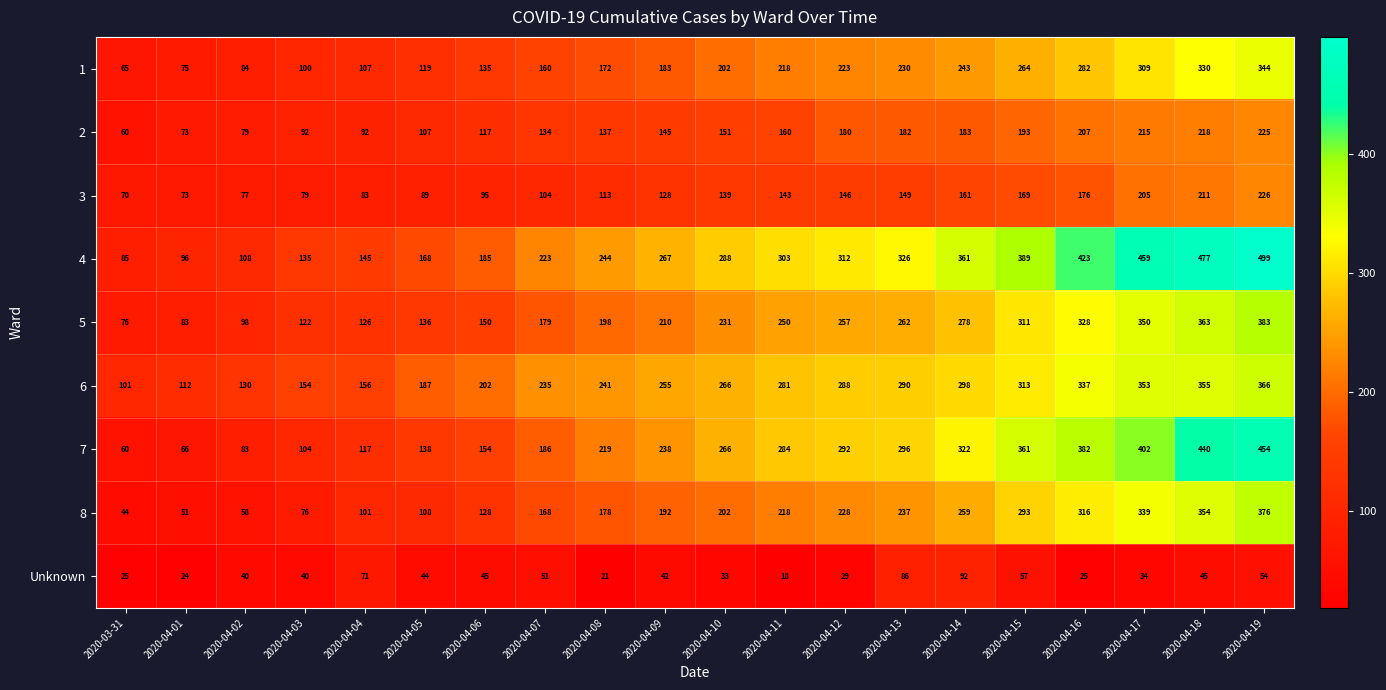

Between 2020-04-01 and 2020-04-19, which series saw the biggest shift?

4